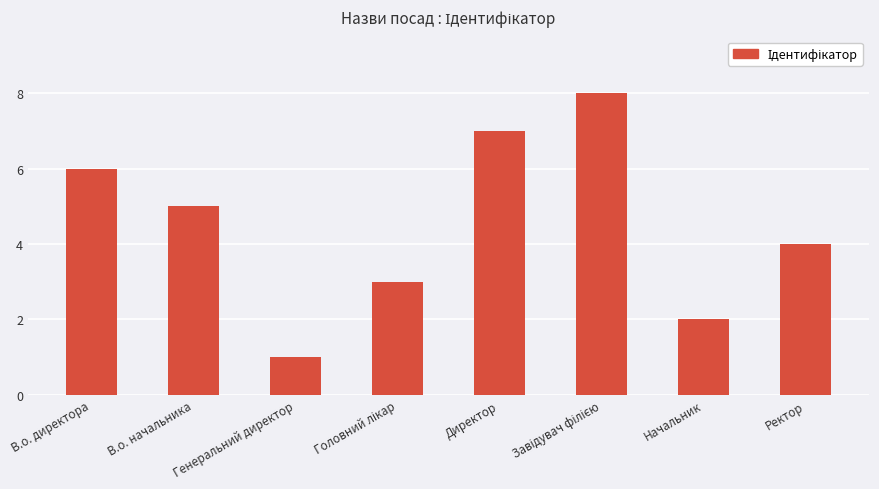

What is the label of the 1st bar from the left?

В.о. директора